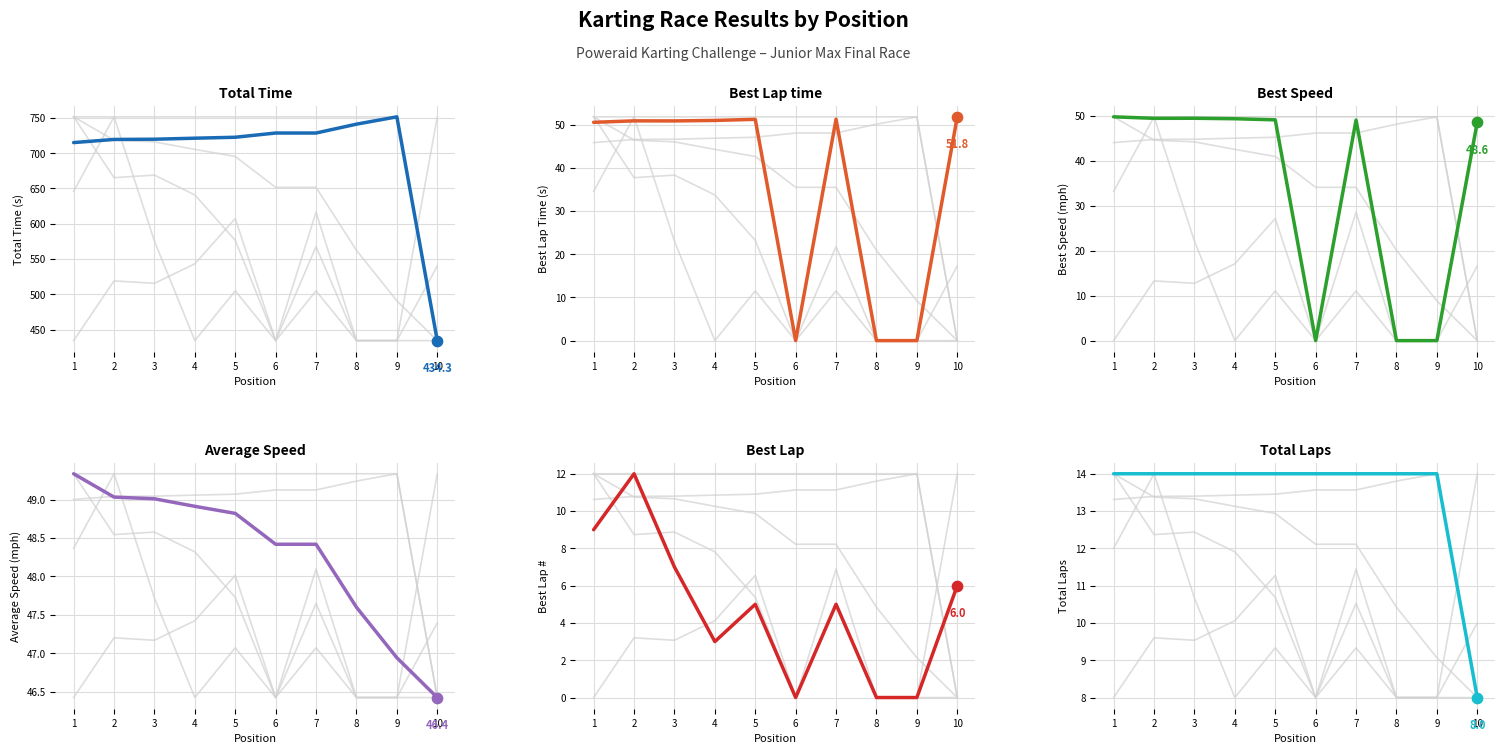

Which series has the largest total across all categories?

Total Time